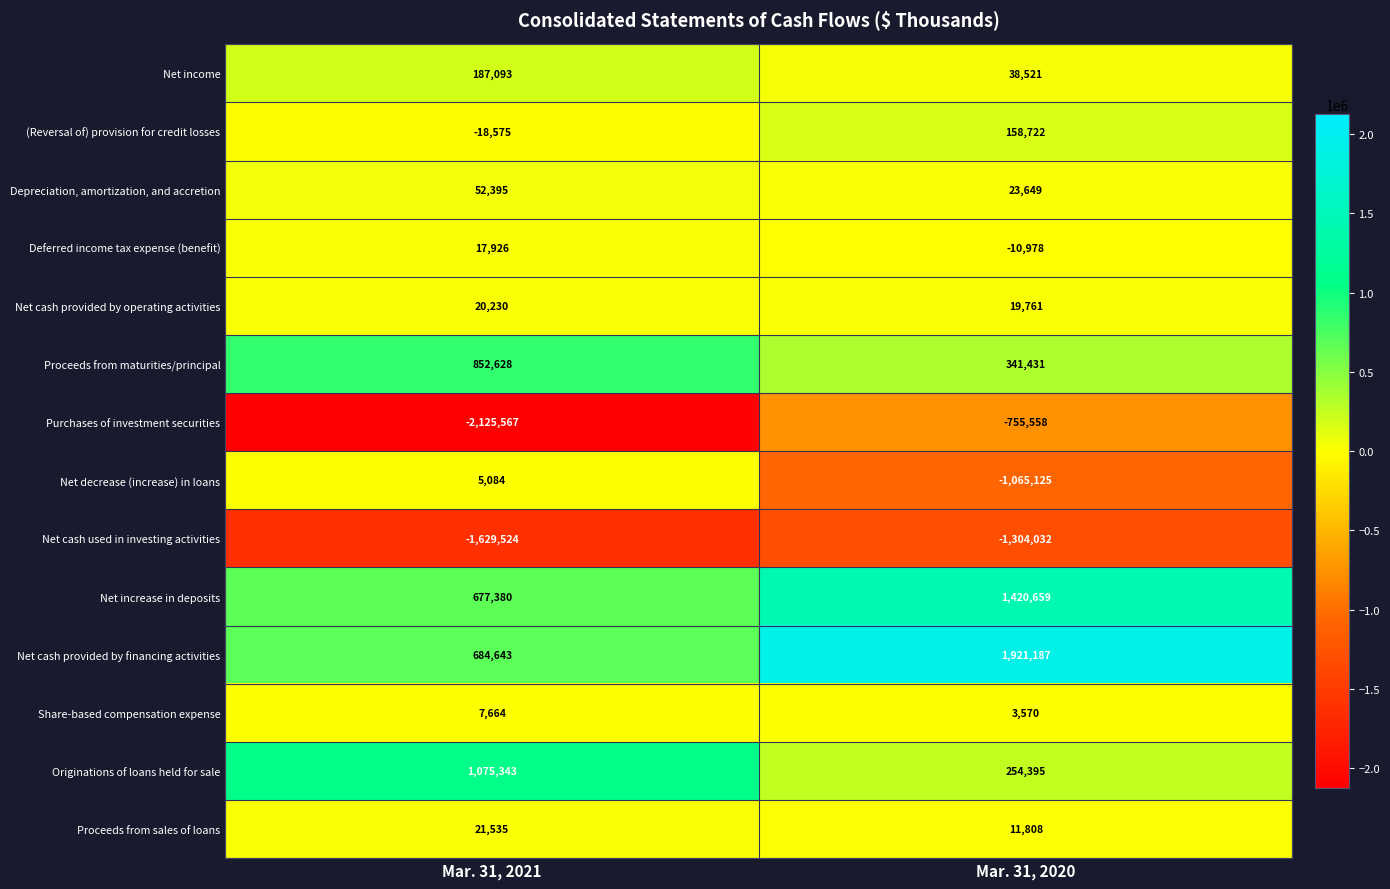

What is the approximate value of Share-based compensation expense at Mar. 31, 2021?

7664